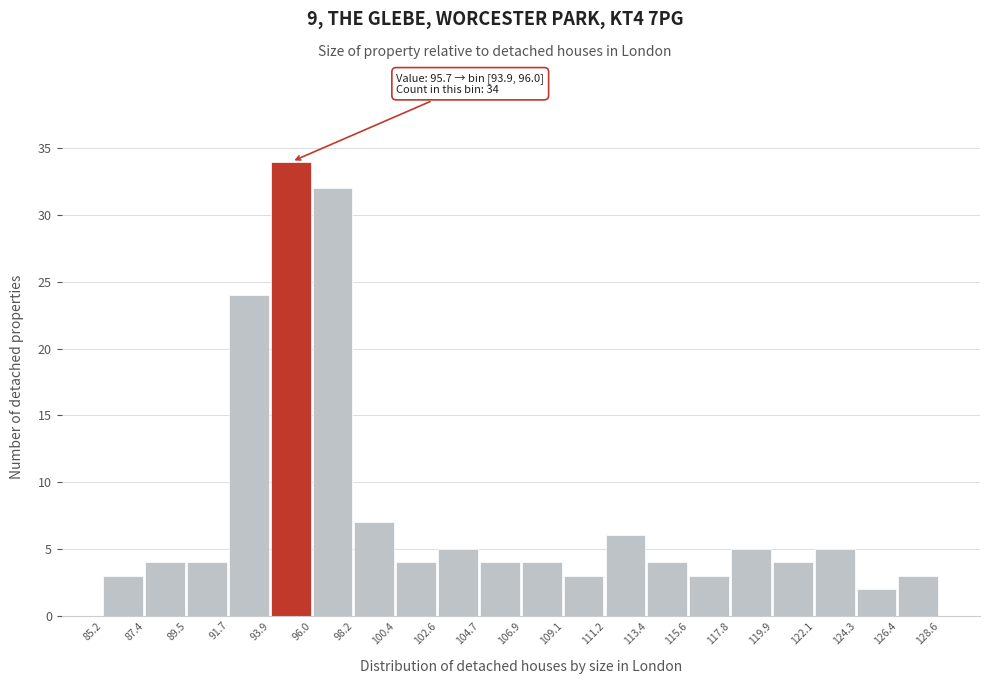

Which range on the x-axis has the tallest bar?

93.9 to 96.0